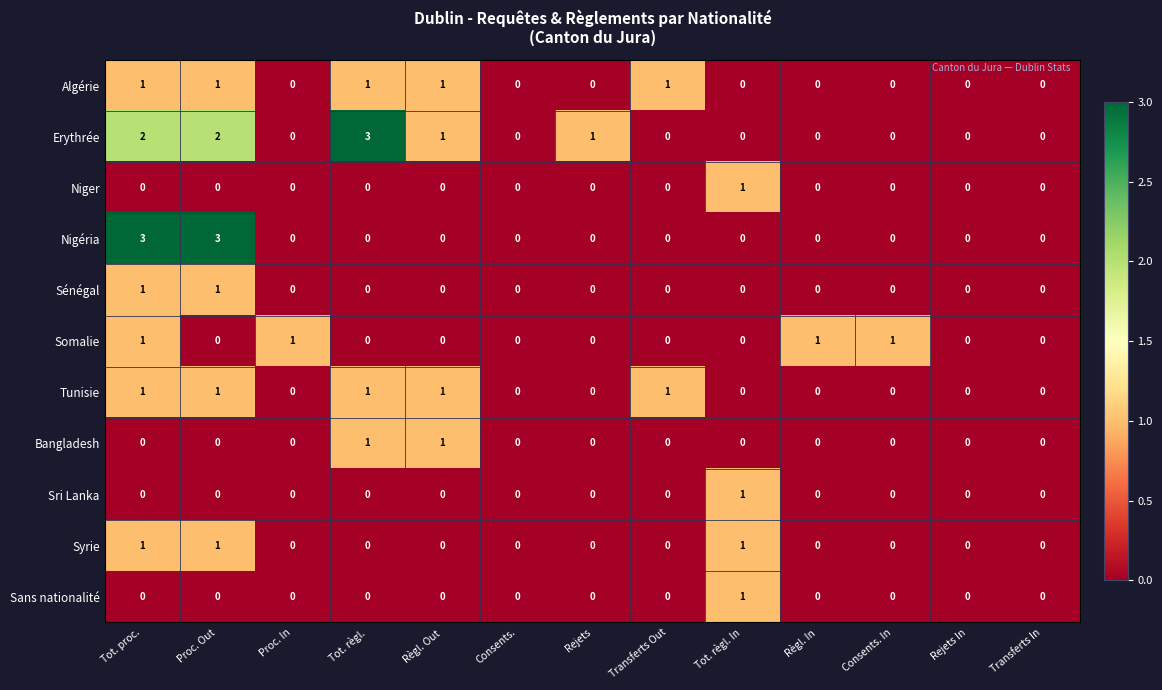

The value of Sénégal at Proc. Out is 0. True or false?

False